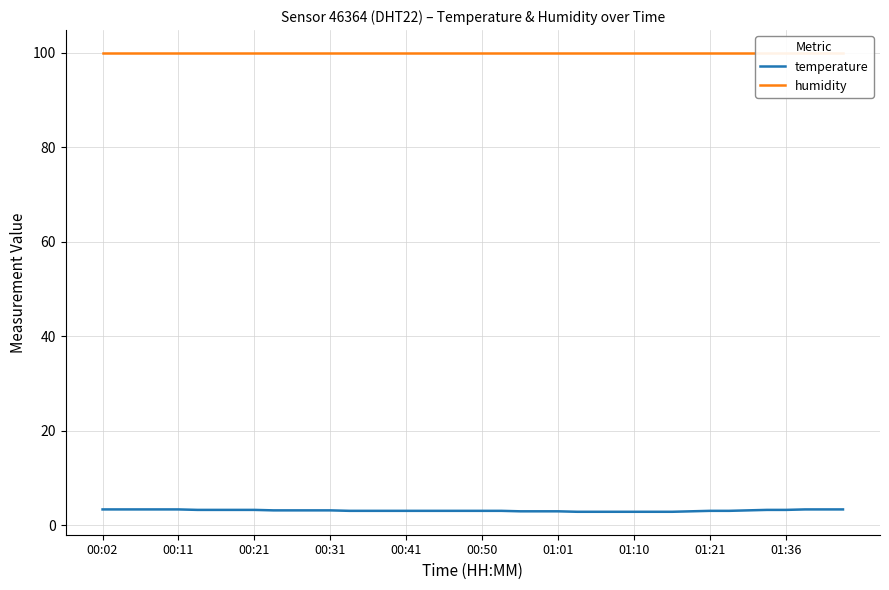

True or false: humidity and temperature intersect in this chart.

False